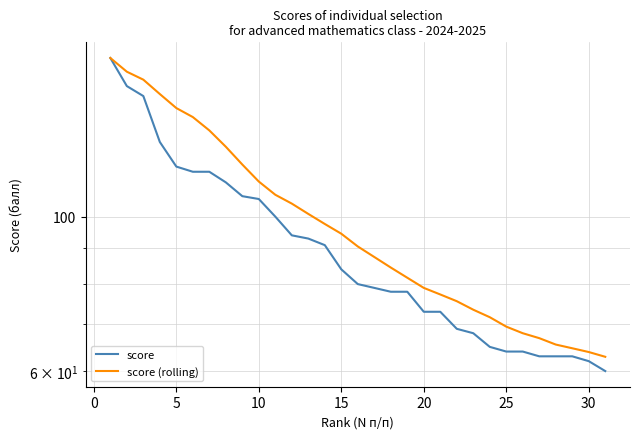

What is the smallest value displayed?

60.0